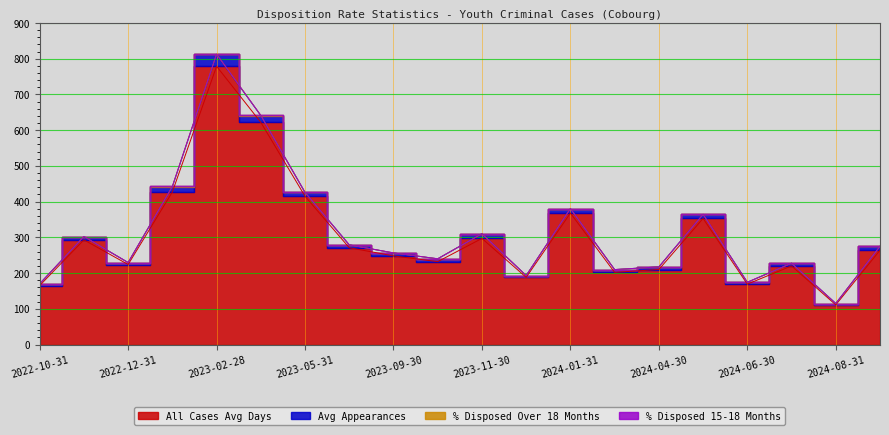

True or false: All Cases Avg Days has a value of 999.1 at 2023-04-30.

False